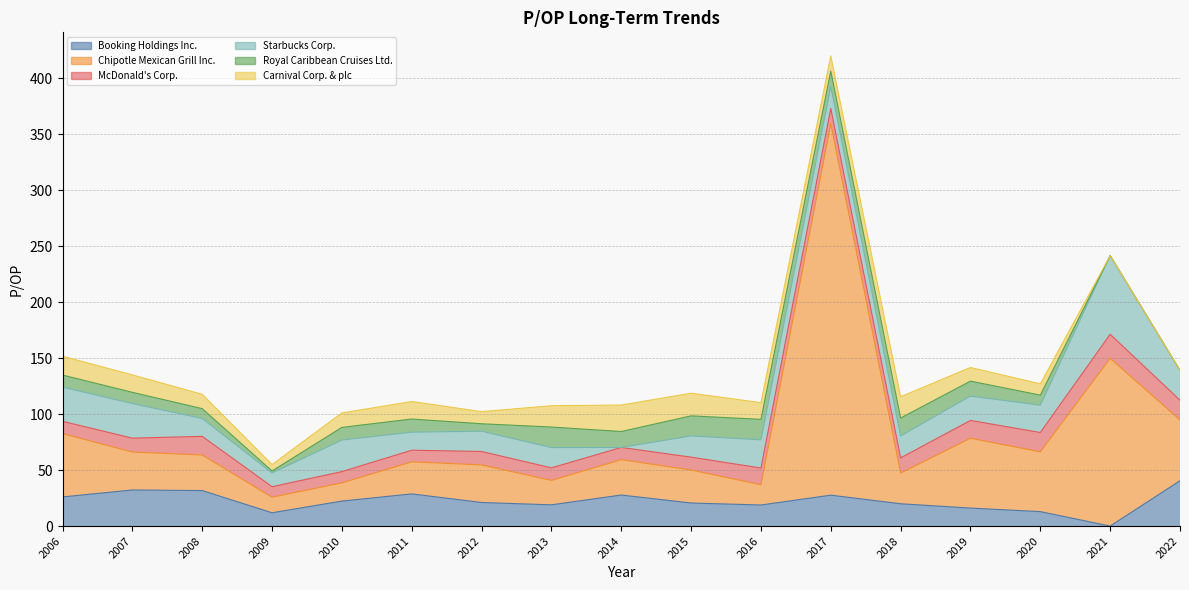

What is the maximum value for Booking Holdings Inc.?

40.5